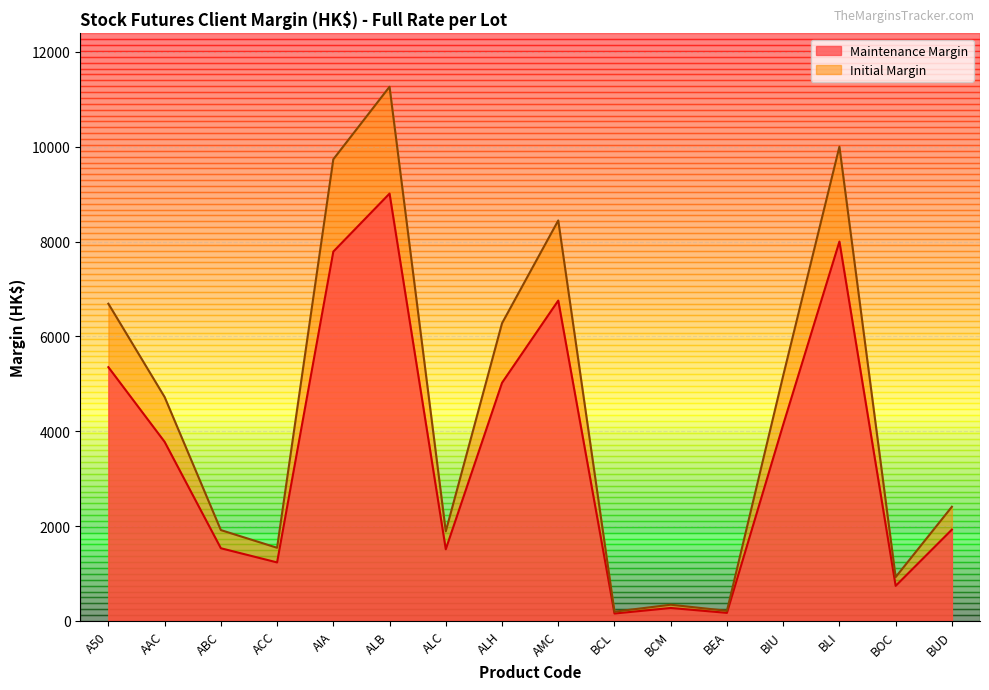

Where is the first local maximum for Initial Margin?

ALB